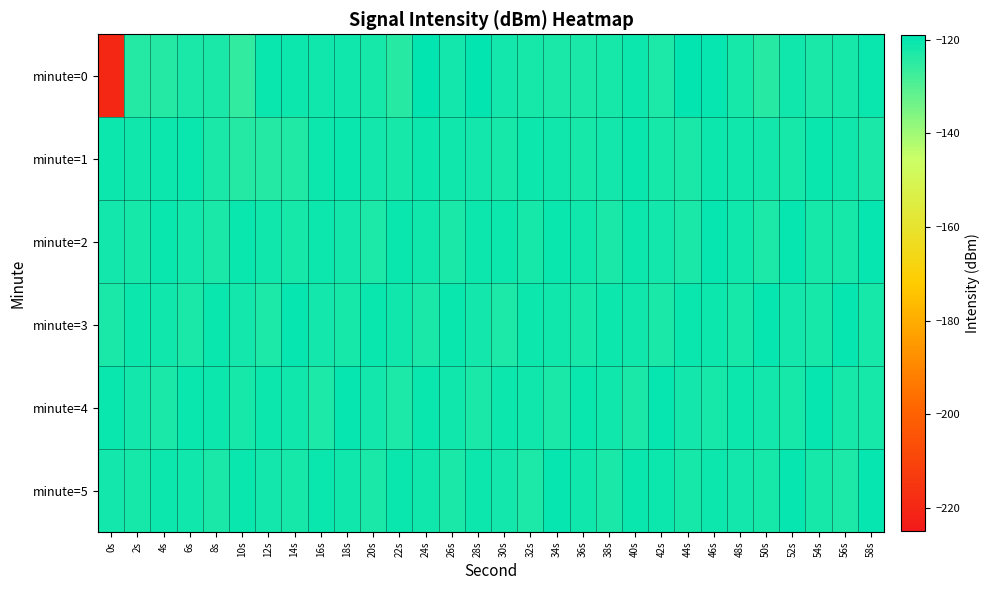

Reading left to right, transcribe all the data shown in this chart.

minute=0: 0s=-219.9	2s=-123.8	4s=-123.8	6s=-122.6	8s=-122.7	10s=-125.3	12s=-120.4	14s=-120.9	16s=-121.3	18s=-121.3	20s=-122.3	22s=-124.1	24s=-119.8	26s=-121.8	28s=-119.8	30s=-121.7	32s=-122.1	34s=-122.6	36s=-122.5	38s=-122.0	40s=-120.9	42s=-122.9	44s=-119.8	46s=-120.2	48s=-122.3	50s=-124.0	52s=-121.2	54s=-122.6	56s=-122.2	58s=-120.5
minute=1: 0s=-120.7	2s=-121.3	4s=-120.9	6s=-120.4	8s=-122.7	10s=-123.8	12s=-123.6	14s=-123.4	16s=-120.8	18s=-120.3	20s=-121.5	22s=-122.1	24s=-120.9	26s=-121.2	28s=-121.8	30s=-122.3	32s=-120.7	34s=-121.4	36s=-122.0	38s=-121.6	40s=-120.5	42s=-121.9	44s=-122.4	46s=-120.8	48s=-121.1	50s=-121.7	52s=-122.2	54s=-120.6	56s=-121.3	58s=-122.5
minute=2: 0s=-121.8	2s=-122.1	4s=-120.4	6s=-121.5	8s=-122.7	10s=-120.6	12s=-121.2	14s=-122.3	16s=-120.9	18s=-121.6	20s=-122.8	22s=-120.3	24s=-121.4	26s=-122.5	28s=-120.7	30s=-121.0	32s=-122.2	34s=-120.5	36s=-121.3	38s=-122.6	40s=-120.8	42s=-121.7	44s=-122.4	46s=-120.2	48s=-121.1	50s=-122.9	52s=-120.1	54s=-121.9	56s=-122.0	58s=-120.0
minute=3: 0s=-122.5	2s=-120.8	4s=-121.3	6s=-122.7	8s=-120.4	10s=-121.6	12s=-122.9	14s=-120.1	16s=-121.8	18s=-122.2	20s=-120.6	22s=-121.1	24s=-122.4	26s=-120.3	28s=-121.5	30s=-122.8	32s=-120.7	34s=-121.2	36s=-122.3	38s=-120.9	40s=-121.4	42s=-122.6	44s=-120.5	46s=-121.0	48s=-122.1	50s=-120.2	52s=-121.7	54s=-122.0	56s=-120.0	58s=-121.9
minute=4: 0s=-120.3	2s=-121.8	4s=-122.6	6s=-120.5	8s=-121.0	10s=-122.2	12s=-120.7	14s=-121.4	16s=-122.8	18s=-120.1	20s=-121.6	22s=-122.9	24s=-120.4	26s=-121.2	28s=-122.5	30s=-120.8	32s=-121.1	34s=-122.4	36s=-120.6	38s=-121.3	40s=-122.7	42s=-120.2	44s=-121.5	46s=-122.3	48s=-120.9	50s=-121.7	52s=-122.1	54s=-120.0	56s=-121.9	58s=-122.0
minute=5: 0s=-121.5	2s=-122.3	4s=-120.7	6s=-121.2	8s=-122.6	10s=-120.3	12s=-121.8	14s=-122.1	16s=-120.5	18s=-121.4	20s=-122.7	22s=-120.4	24s=-121.1	26s=-122.4	28s=-120.8	30s=-121.6	32s=-122.9	34s=-120.2	36s=-121.3	38s=-122.5	40s=-120.6	42s=-121.0	44s=-122.2	46s=-120.9	48s=-121.7	50s=-122.0	52s=-120.1	54s=-121.9	56s=-122.8	58s=-120.0